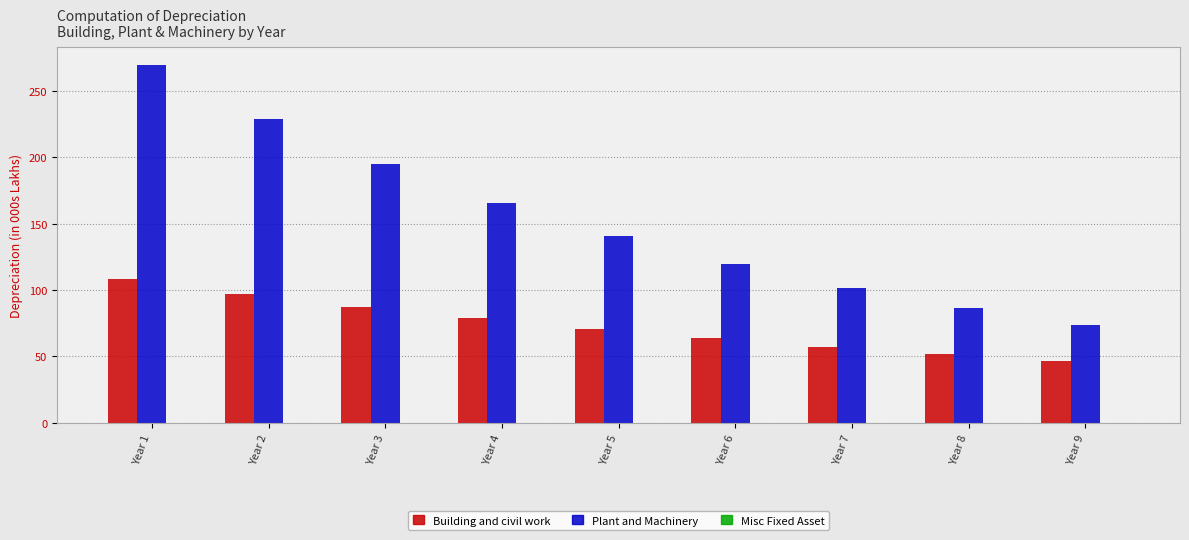

What is the sum of all Plant and Machinery values?

1379.2